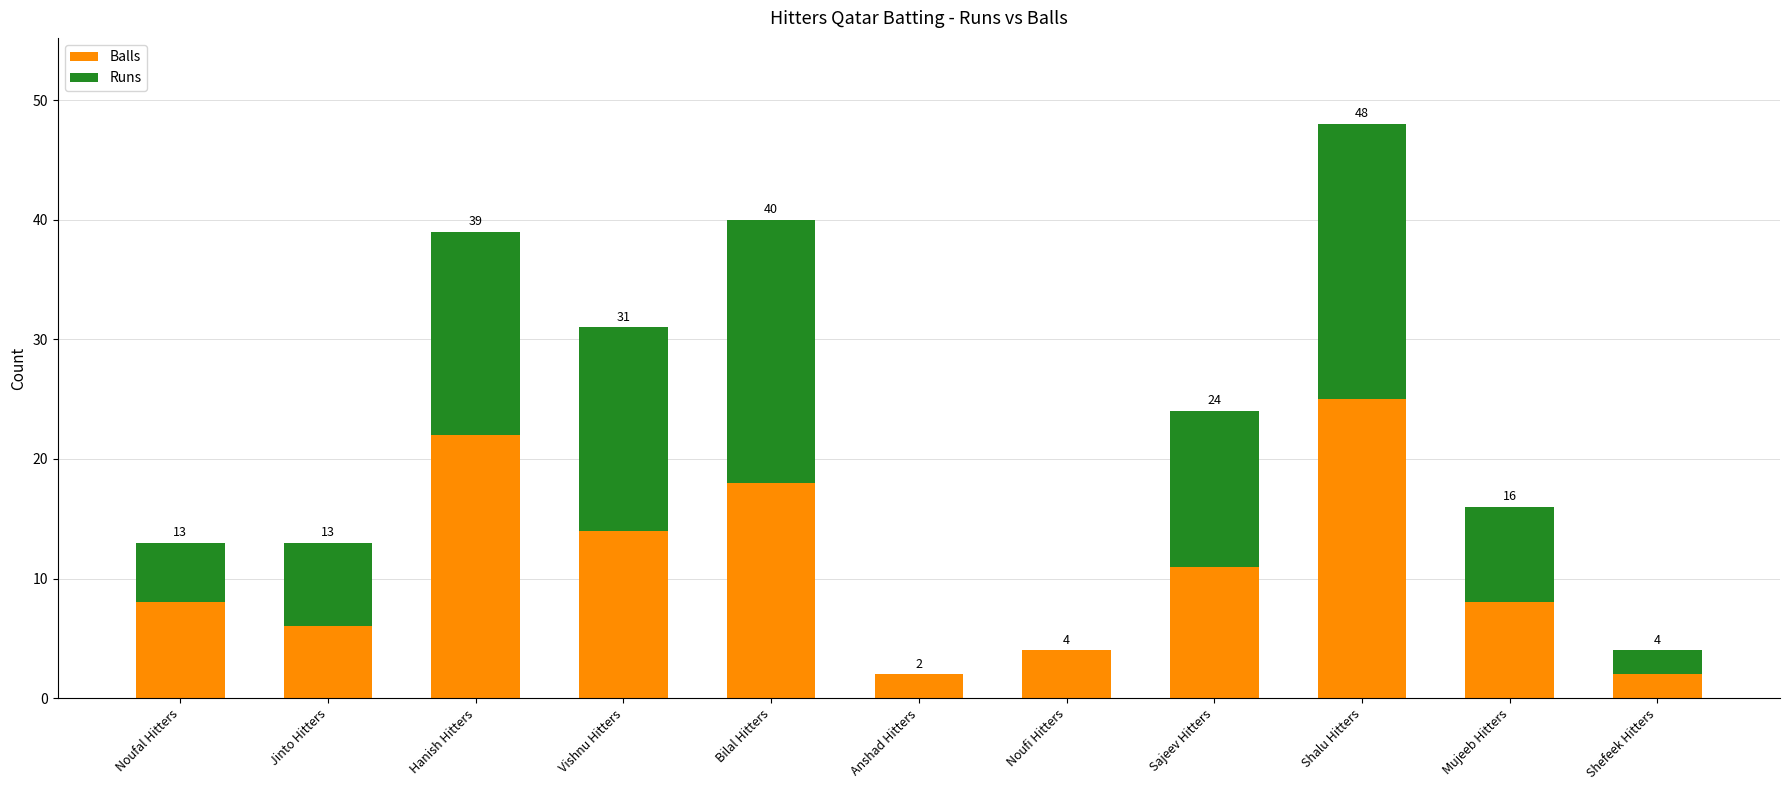

Are the bars horizontal?

No